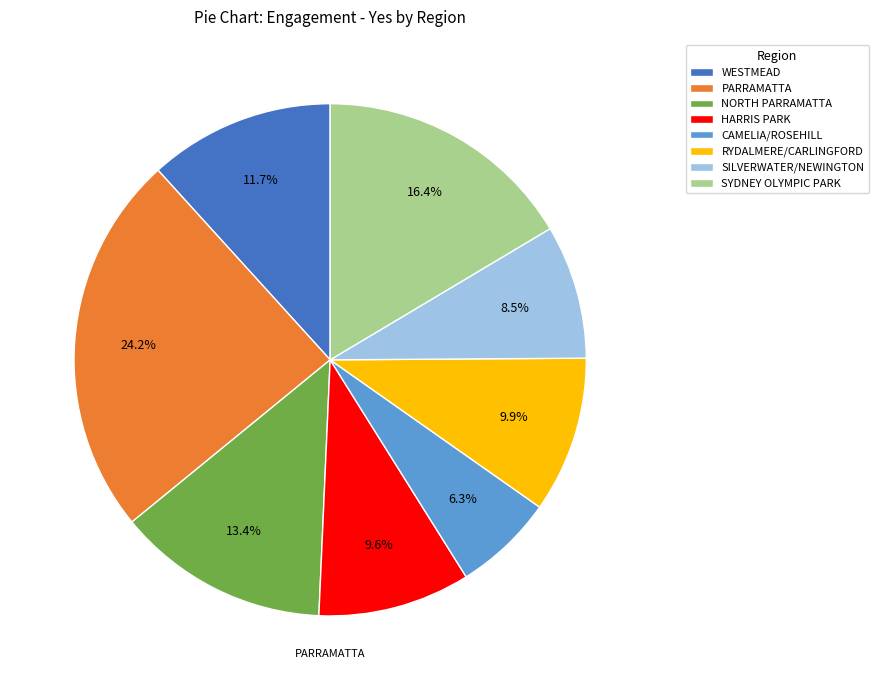

To the nearest percent, what percentage of the pie is SYDNEY OLYMPIC PARK?

16%